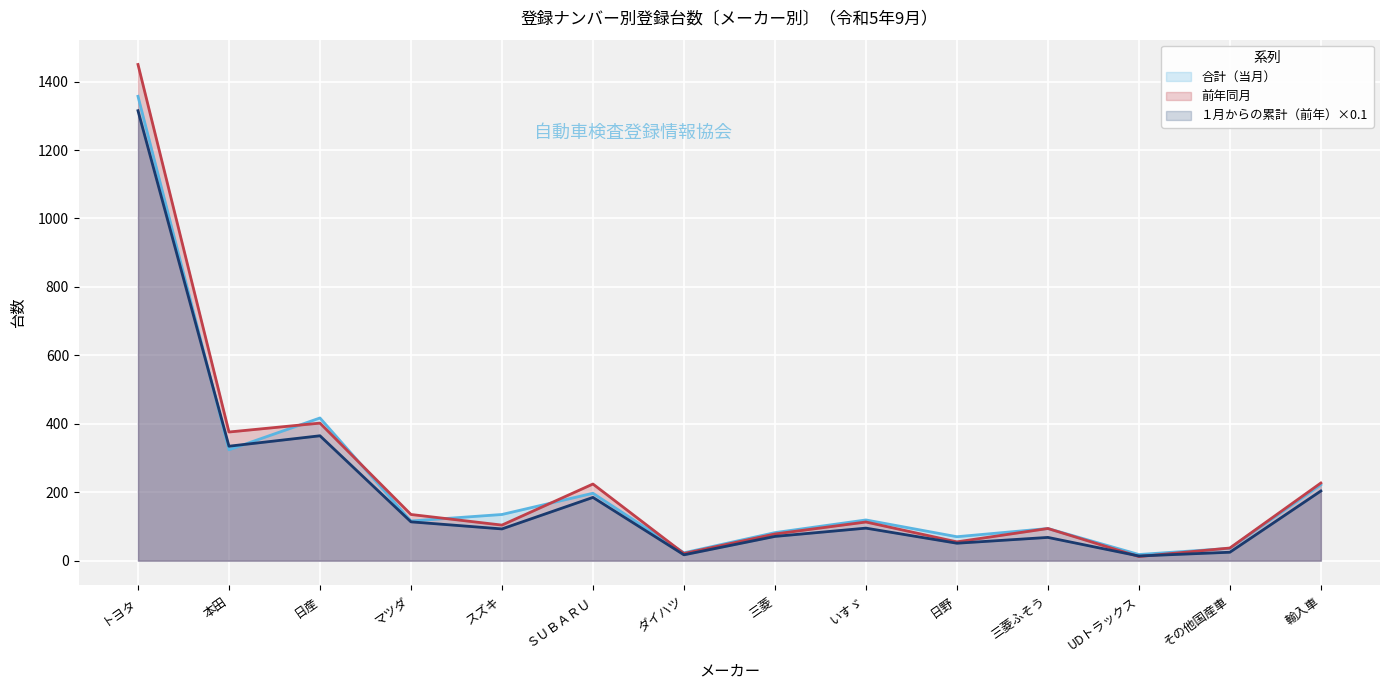

What value does the １月からの累計（前年） series have at ＳＵＢＡＲＵ?

184.9